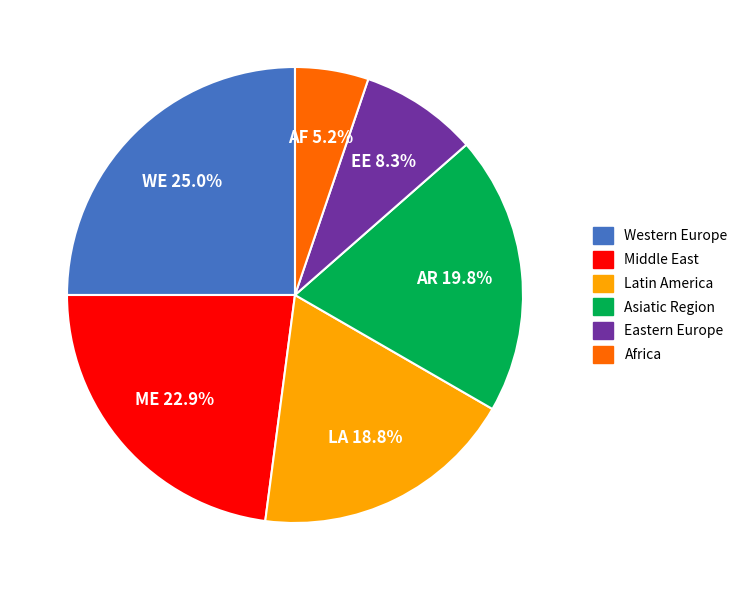

Does Western Europe account for over 50% of the chart?

No